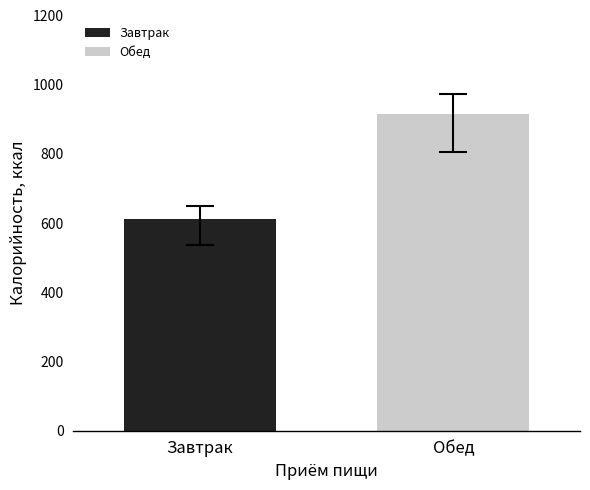

Rank the series by their average value, from lowest to highest.

Завтрак, Обед